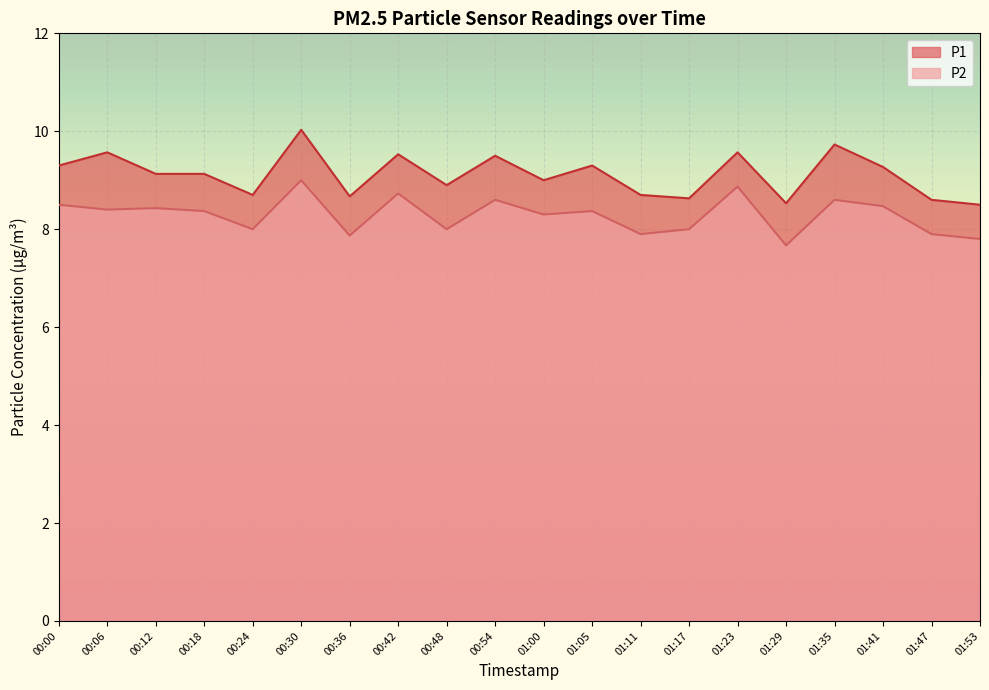

What is the average value of the P1 series?

9.1